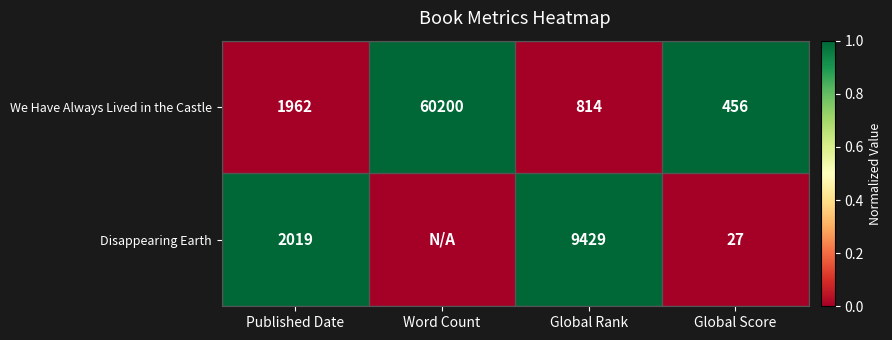

Is the value of Disappearing Earth at Global Rank greater than the value of We Have Always Lived in the Castle at Published Date?

Yes